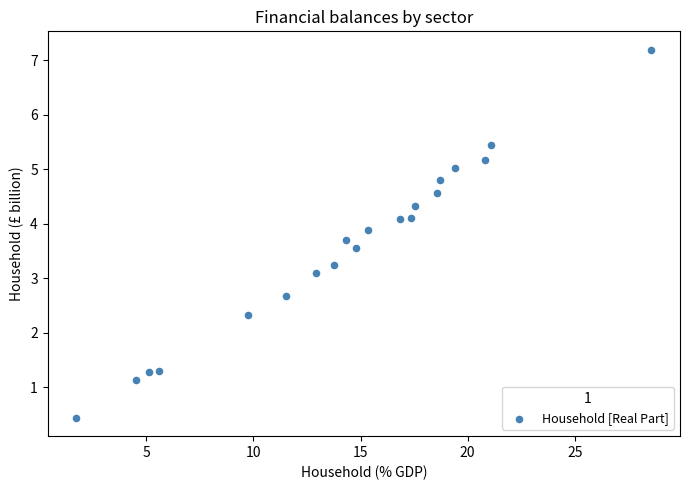

What Y value in the scatter plot is closest to 3?

3.1